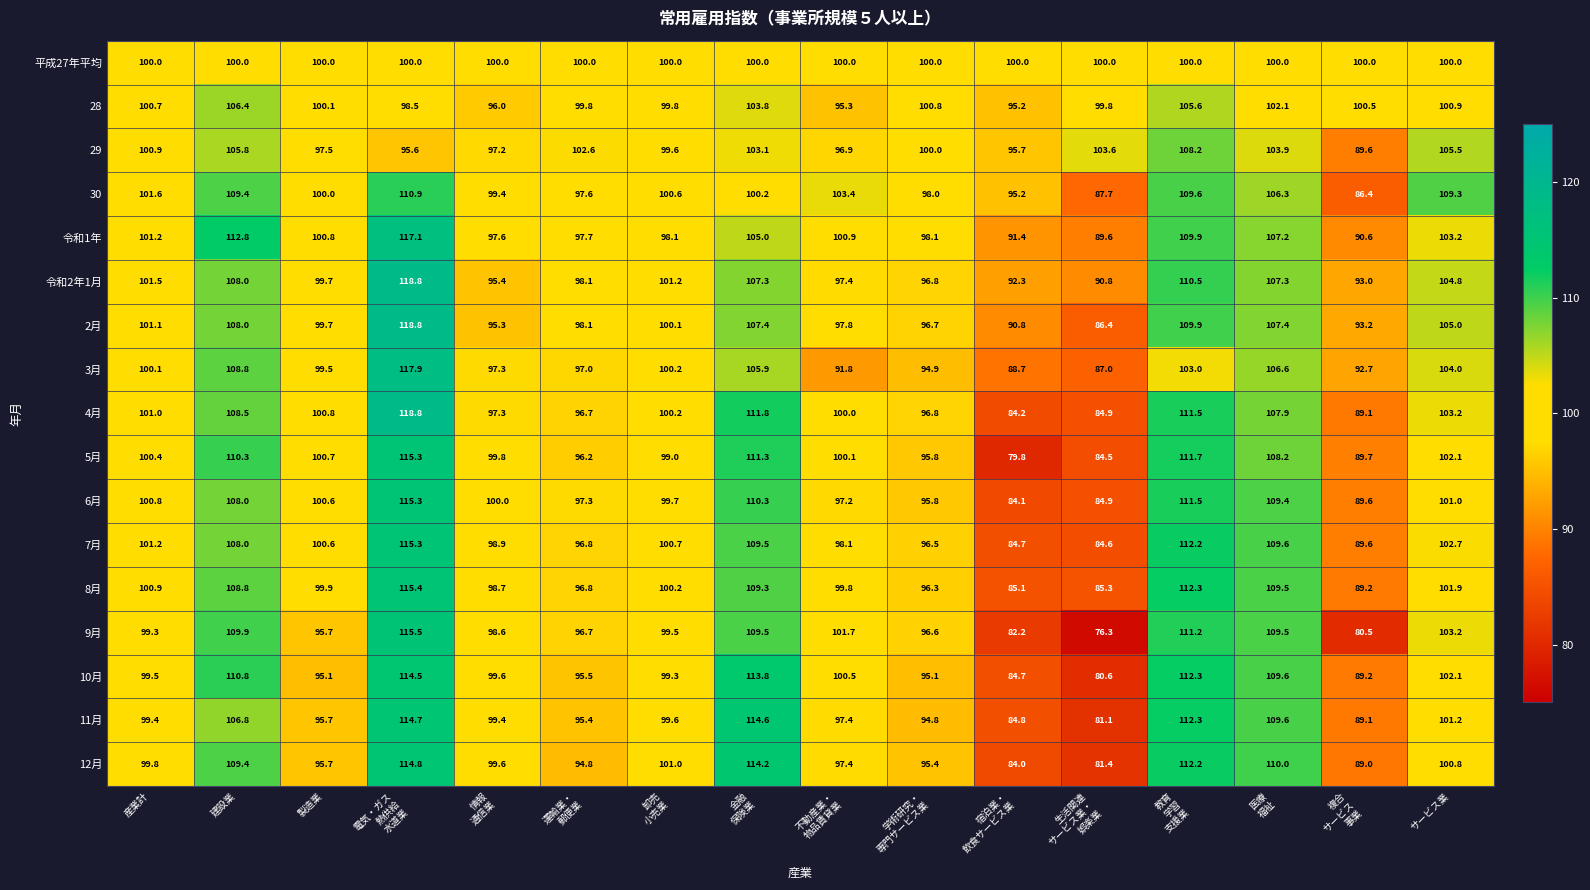

True or false: 30 has a value of 100.0 at 製造業.

True